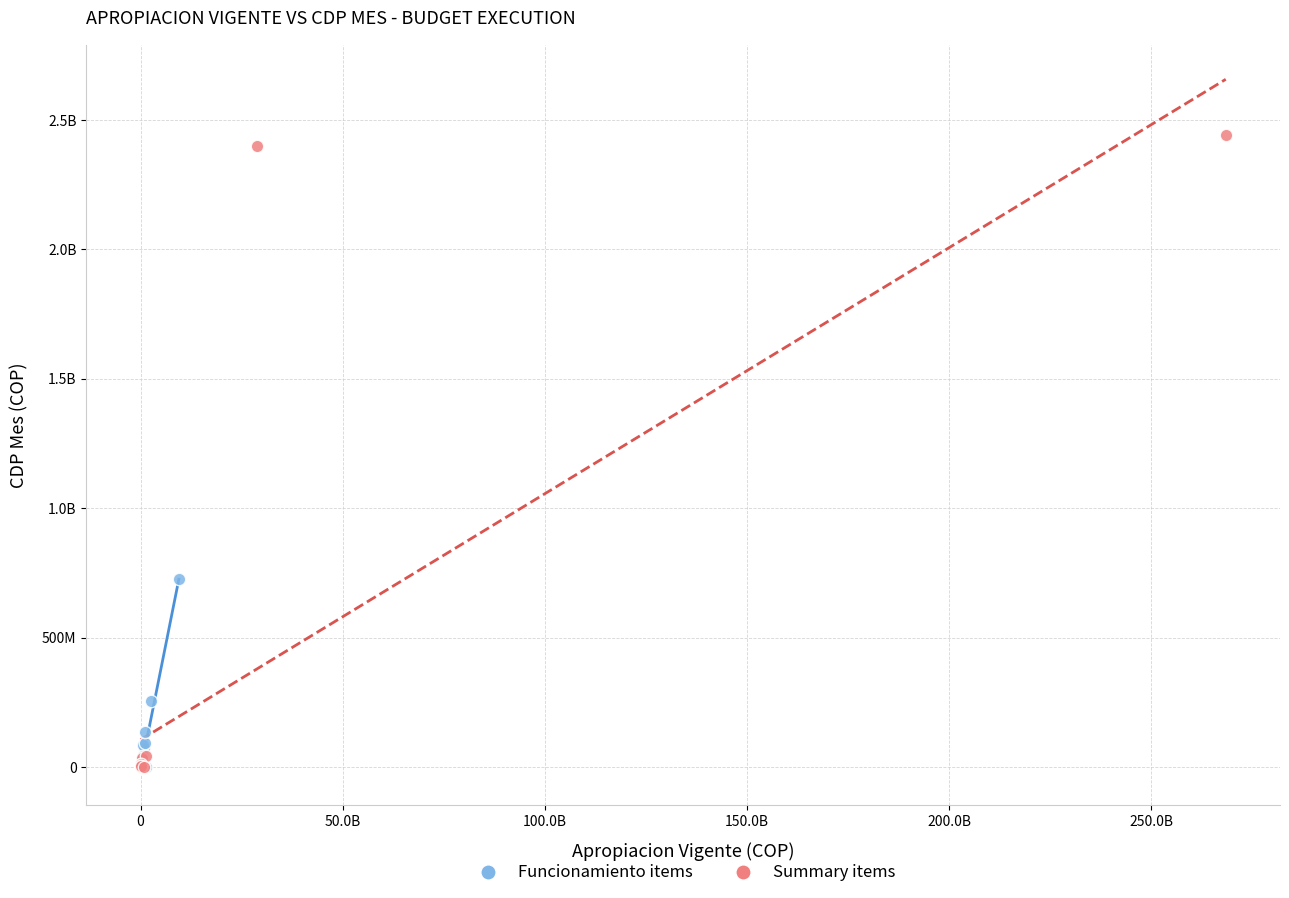

What are all the series names shown in the legend?

Funcionamiento items, Summary items